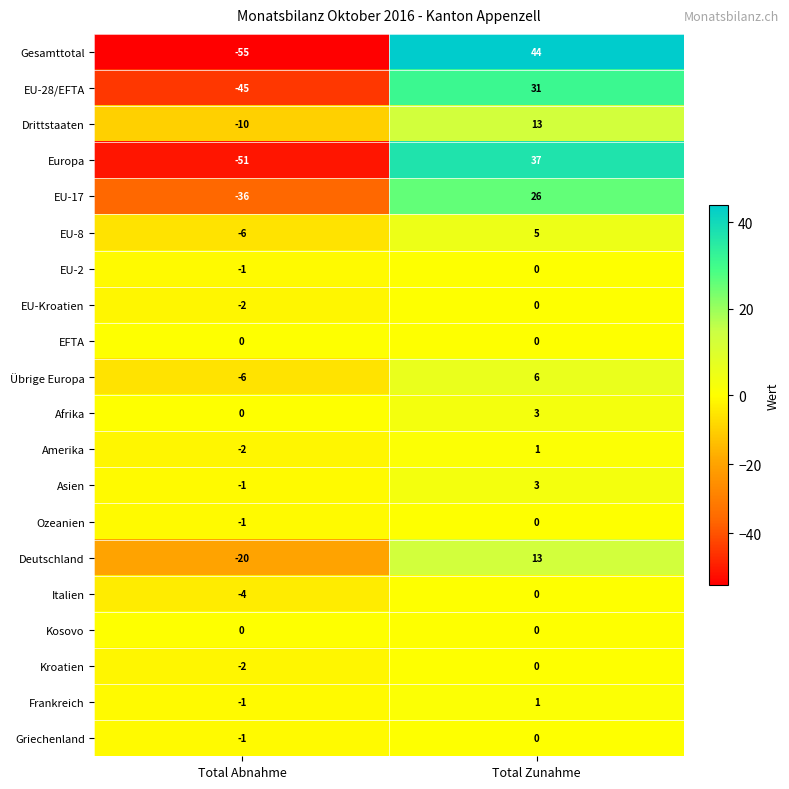

Count the number of data series in this chart.

20